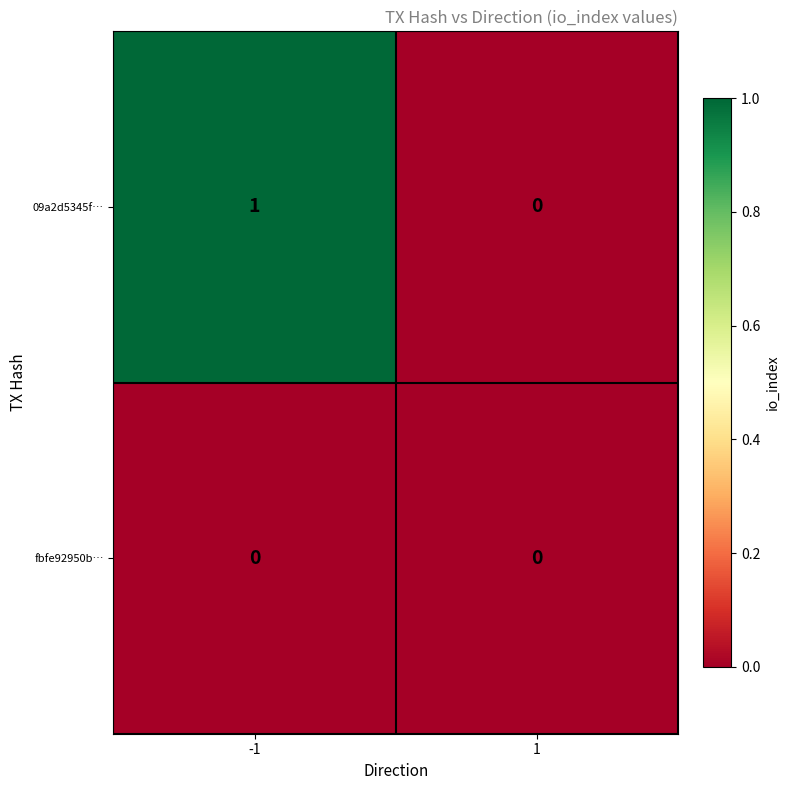

List the series in order of their peak value, lowest first.

fbfe92950b…, 09a2d5345f…